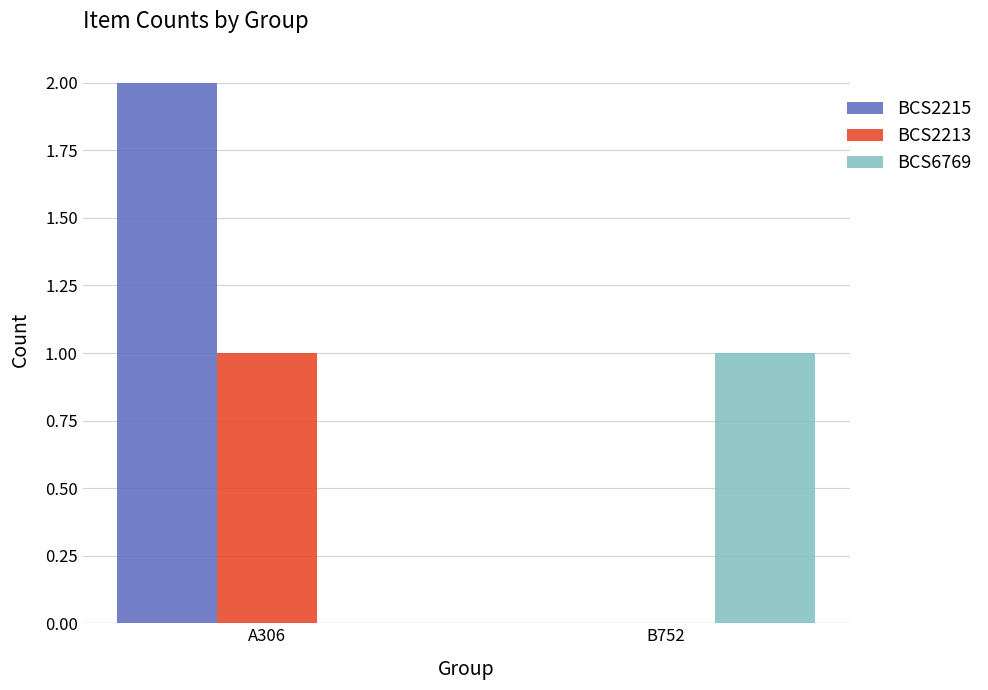

At which category is the sum across all series the highest?

A306